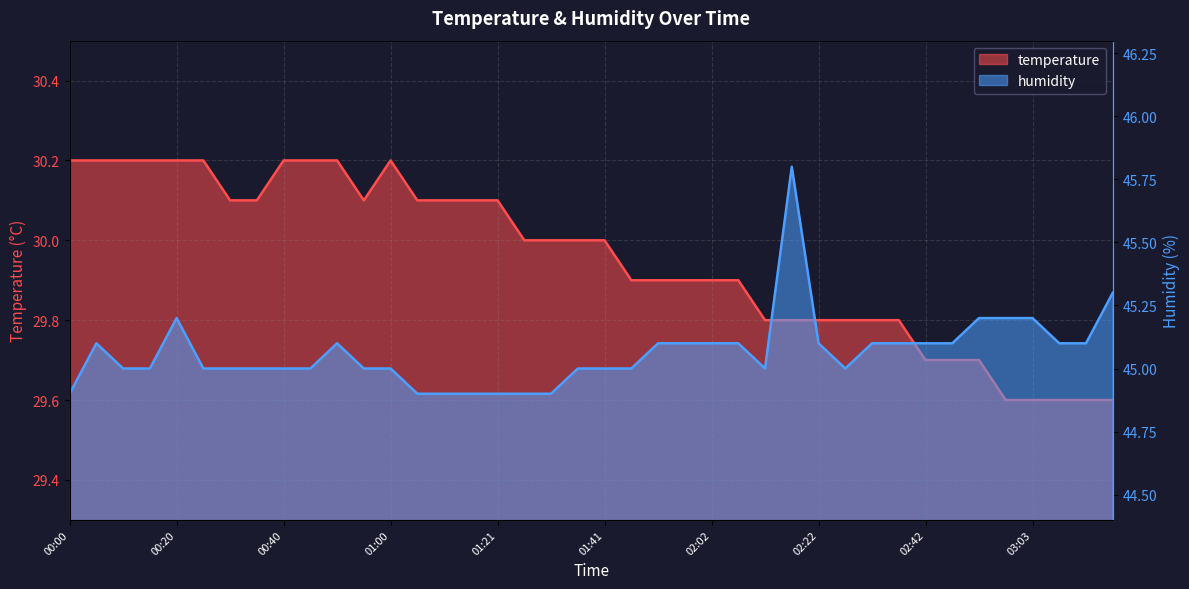

Rank the categories by humidity value from highest to lowest.

02:17, 03:18, 00:20, 02:52, 02:58, 03:03, 00:05, 00:50, 01:52, 01:57, 02:02, 02:07, 02:22, 02:32, 02:37, 02:42, 02:47, 03:08, 03:13, 00:10, 00:15, 00:25, 00:30, 00:35, 00:40, 00:45, 00:55, 01:00, 01:36, 01:41, 01:46, 02:12, 02:27, 00:00, 01:06, 01:11, 01:16, 01:21, 01:26, 01:31